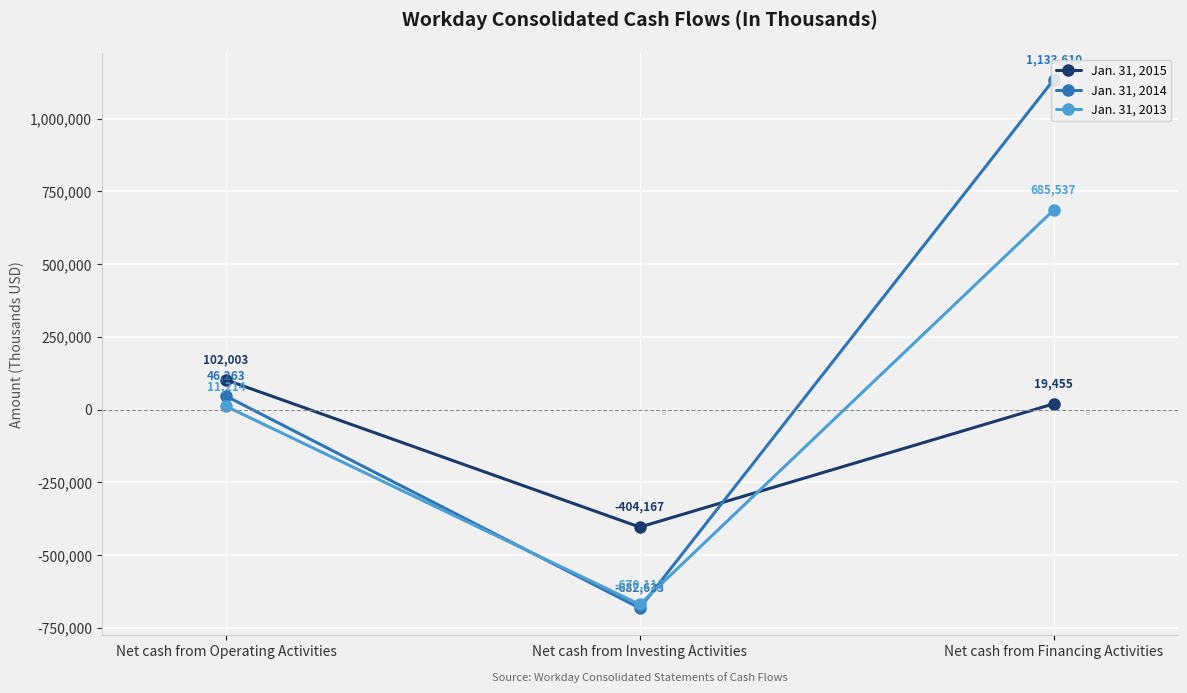

Is the value of Jan. 31, 2014 at Net cash from Financing Activities greater than the value of Jan. 31, 2013 at Net cash from Operating Activities?

Yes